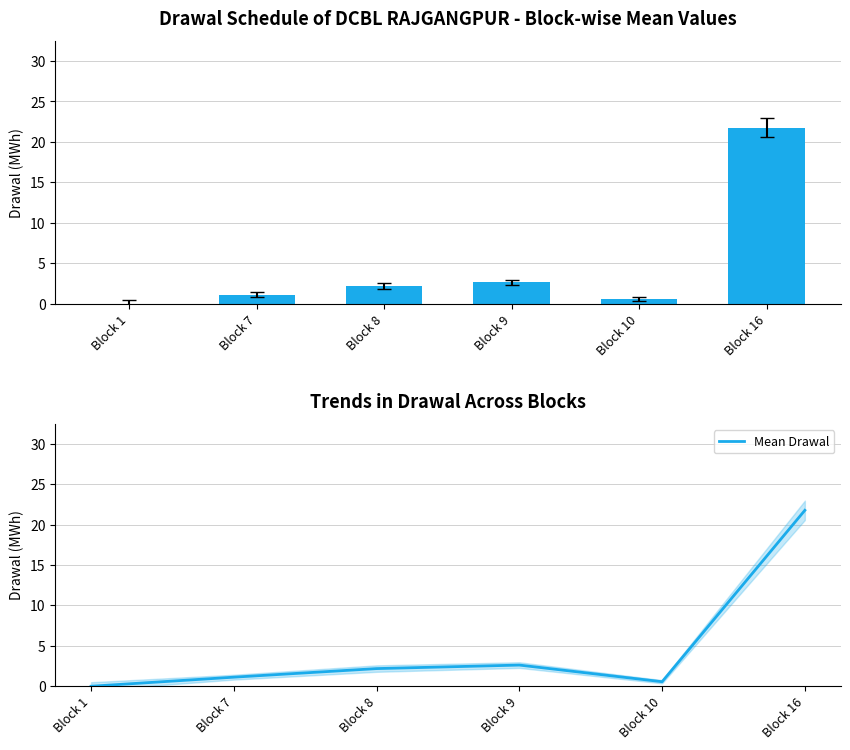

What is the approximate value at Block 9?

2.6